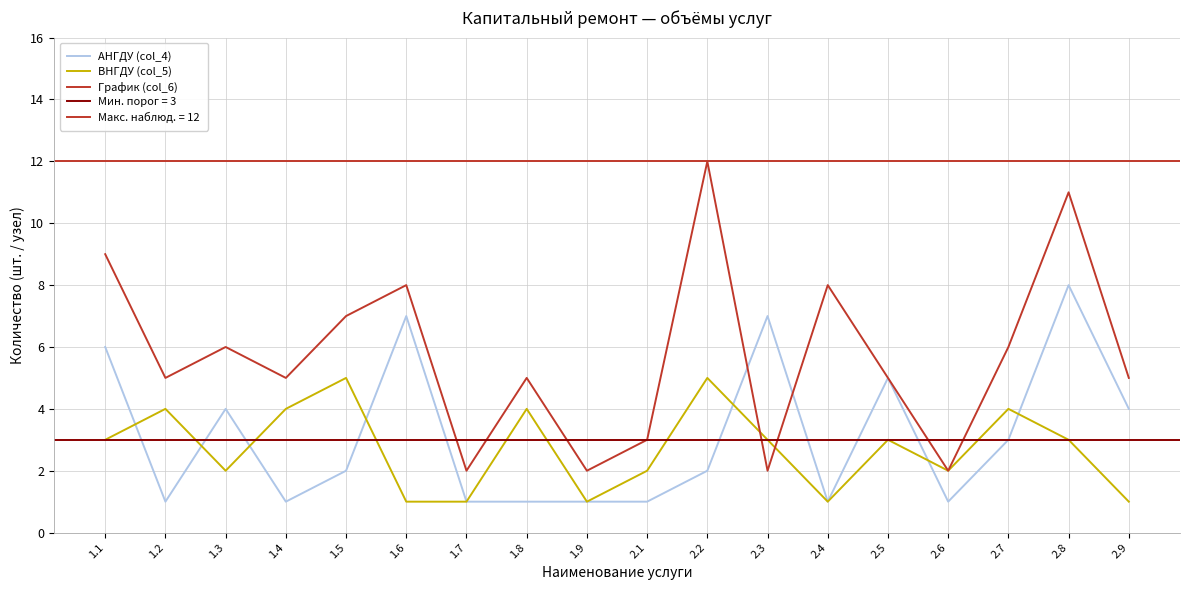

At which label does АНГДУ (col_4) first exceed 2?

1.1